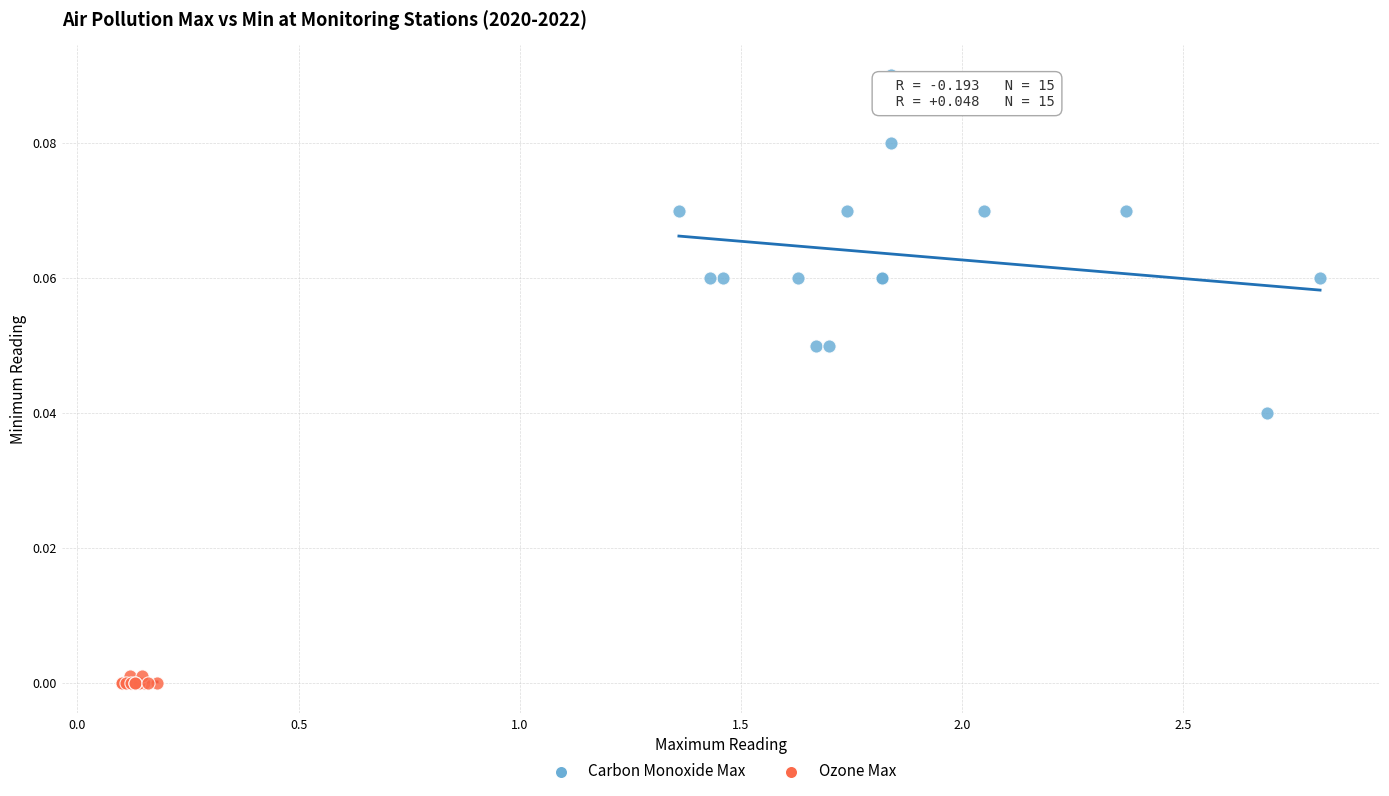

What are all the series names shown in the legend?

Carbon Monoxide Max, Ozone Max